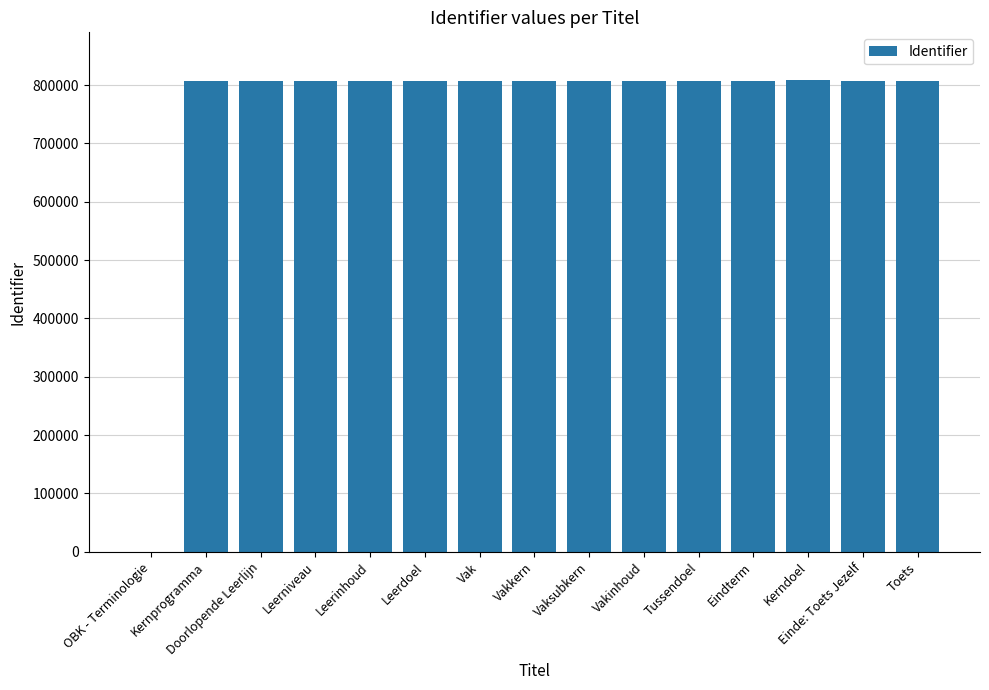

What is the sum of all values?

11303877